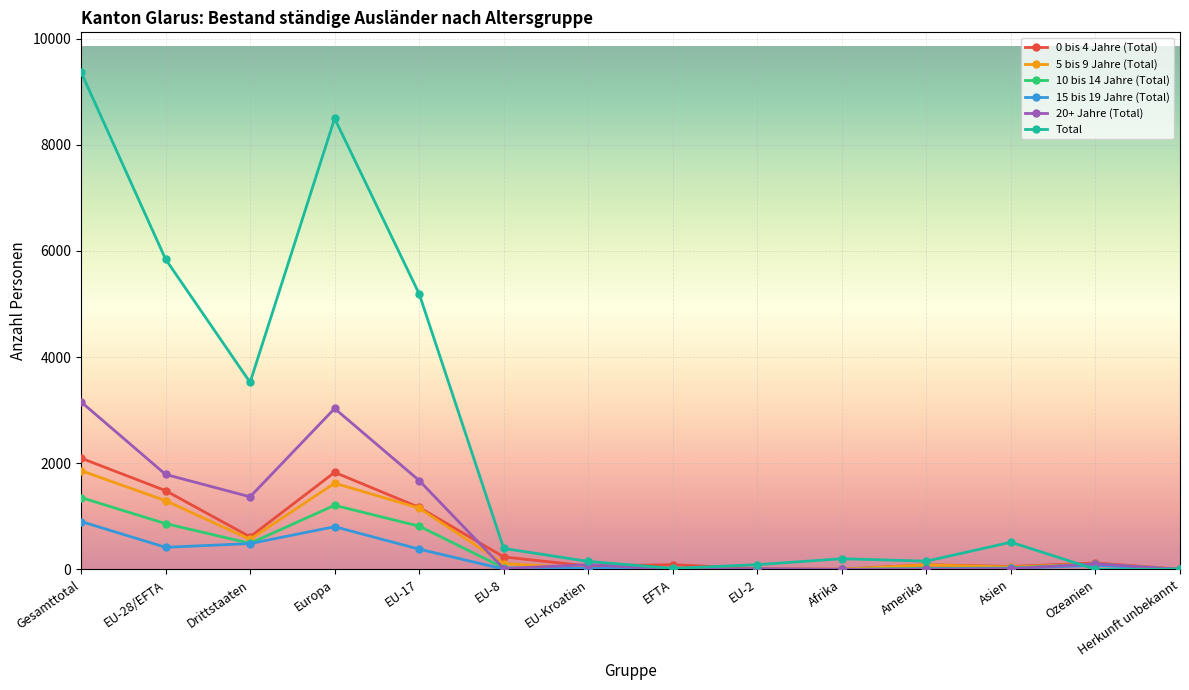

Which series has the largest range (max minus min)?

Total